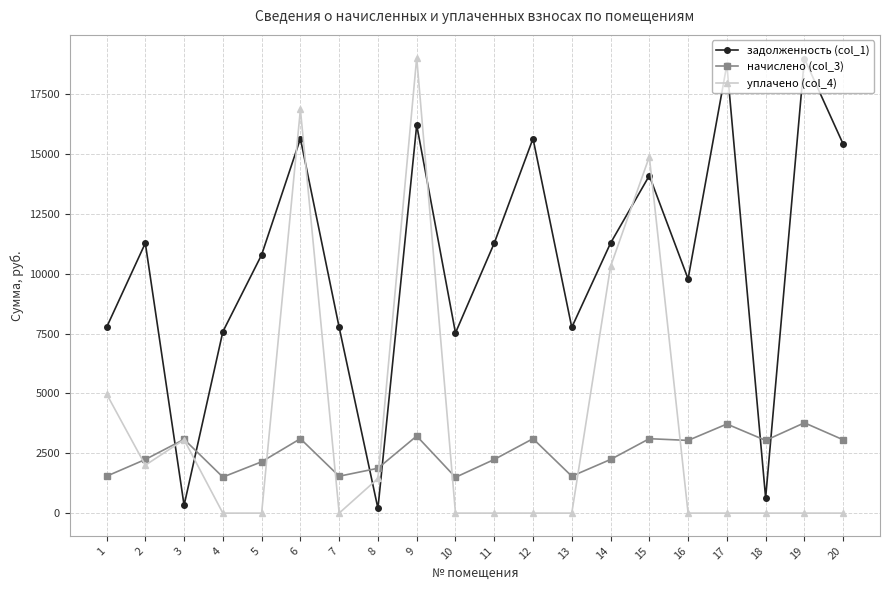

Which series changed the most between 4 and 5?

задолженность (col_1)